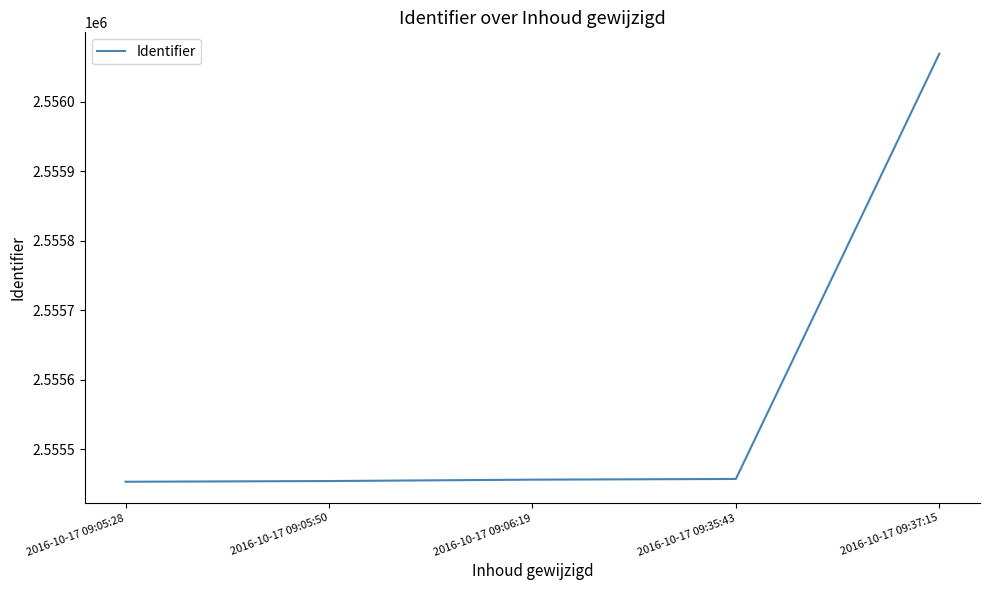

Which label corresponds to the largest value in the chart?

2016-10-17 09:37:15